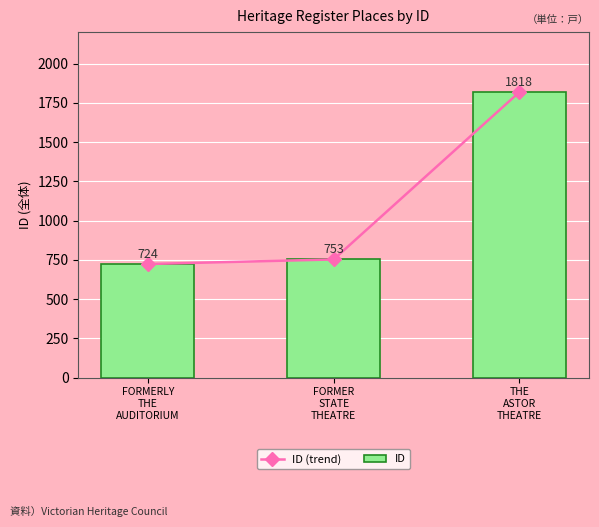

At which label does ID first exceed 753?

THE
ASTOR
THEATRE